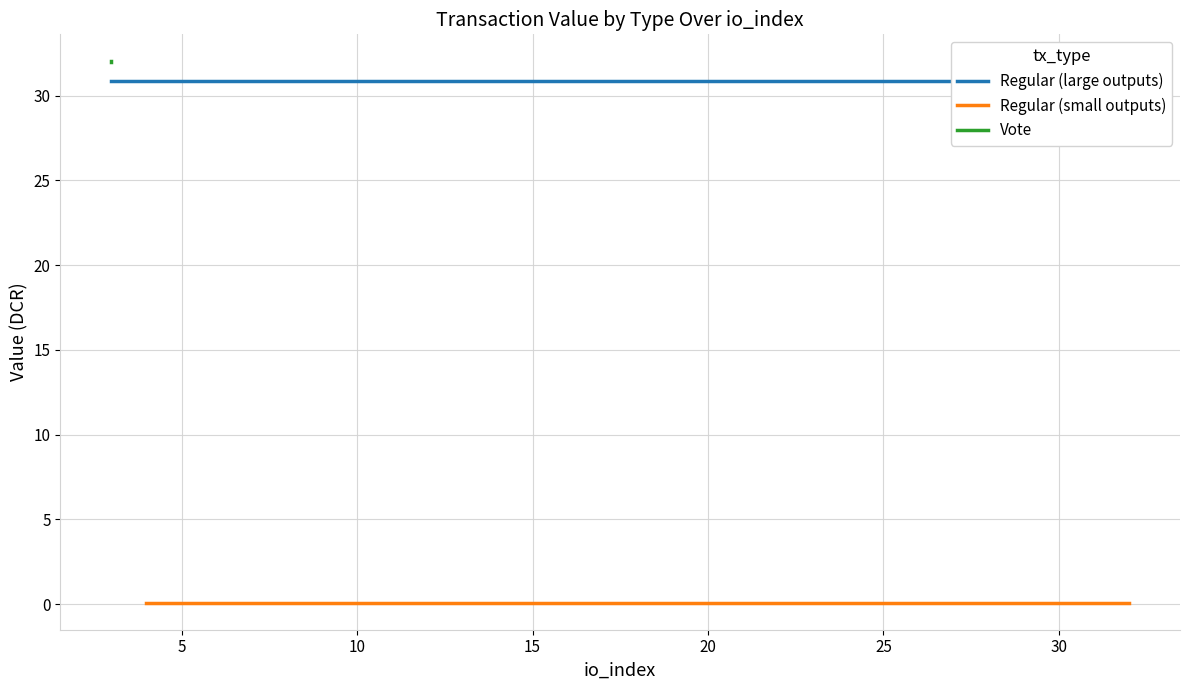

Is the value of io_index (Regular) at 1582057183 greater than the value of io_index (Vote) at 1582057183?

No